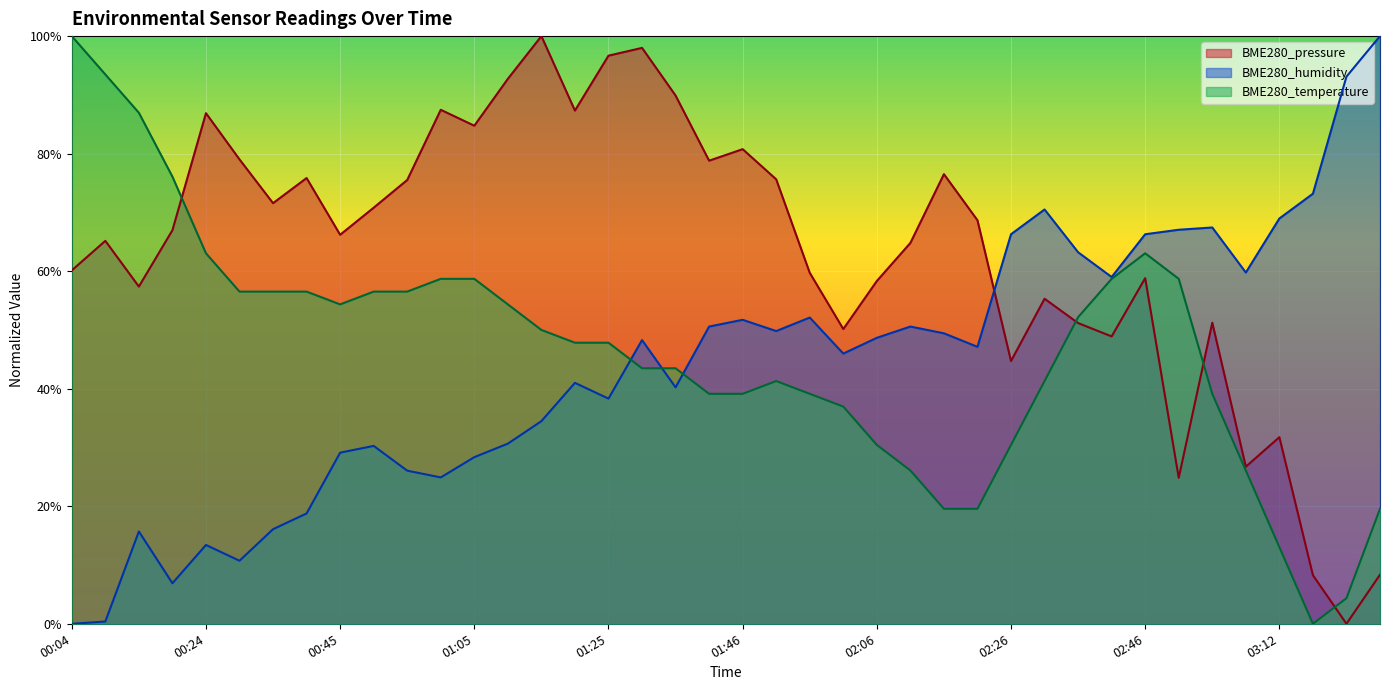

Where does the BME280_temperature series first go above 47?

00:04